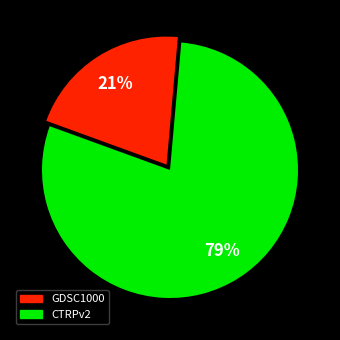

Is the sum of CTRPv2 and GDSC1000 greater than half?

Yes